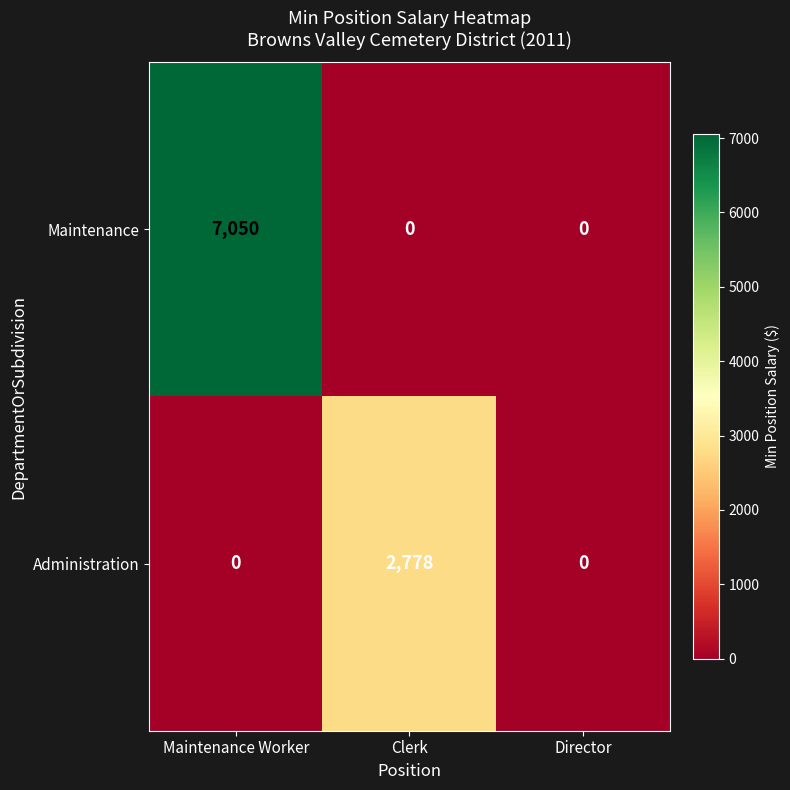

Count the number of categories in the chart.

3